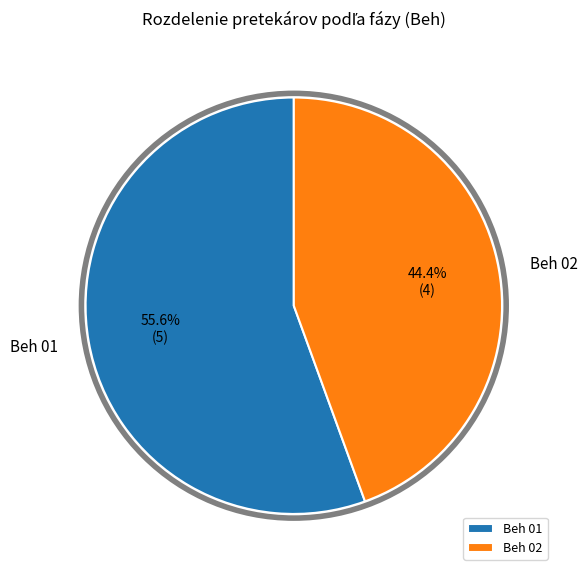

Count the number of slices in the pie.

2